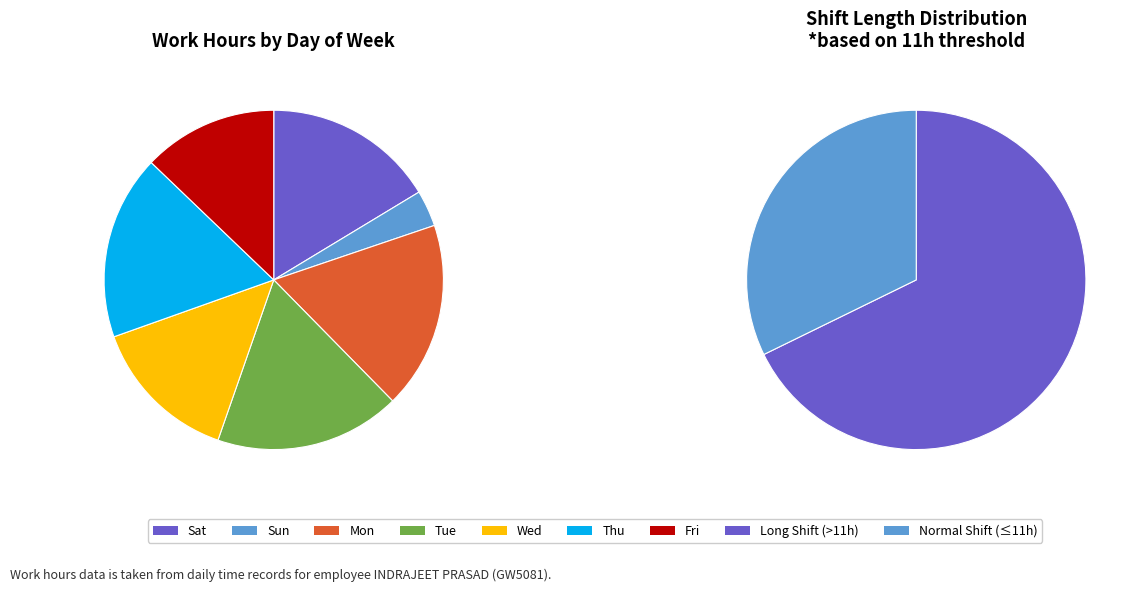

Which has a higher value, 9-Fri or 13-Tue?

13-Tue